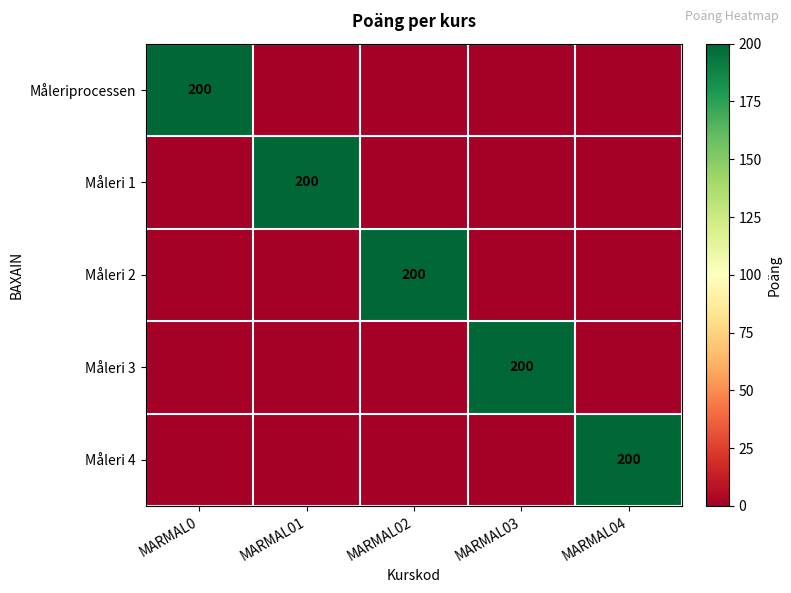

True or false: Måleri 1 has a value of 200 at MARMAL01.

True